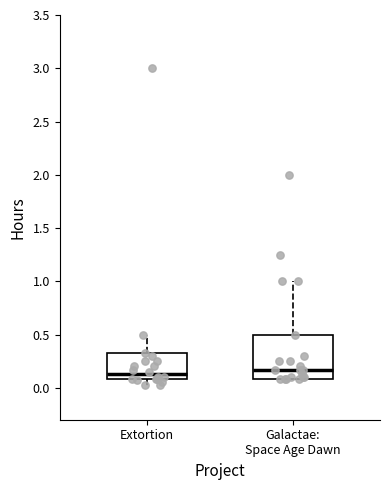

Which box is the tallest, from its lower edge to its upper edge?

Galactae: Space Age Dawn